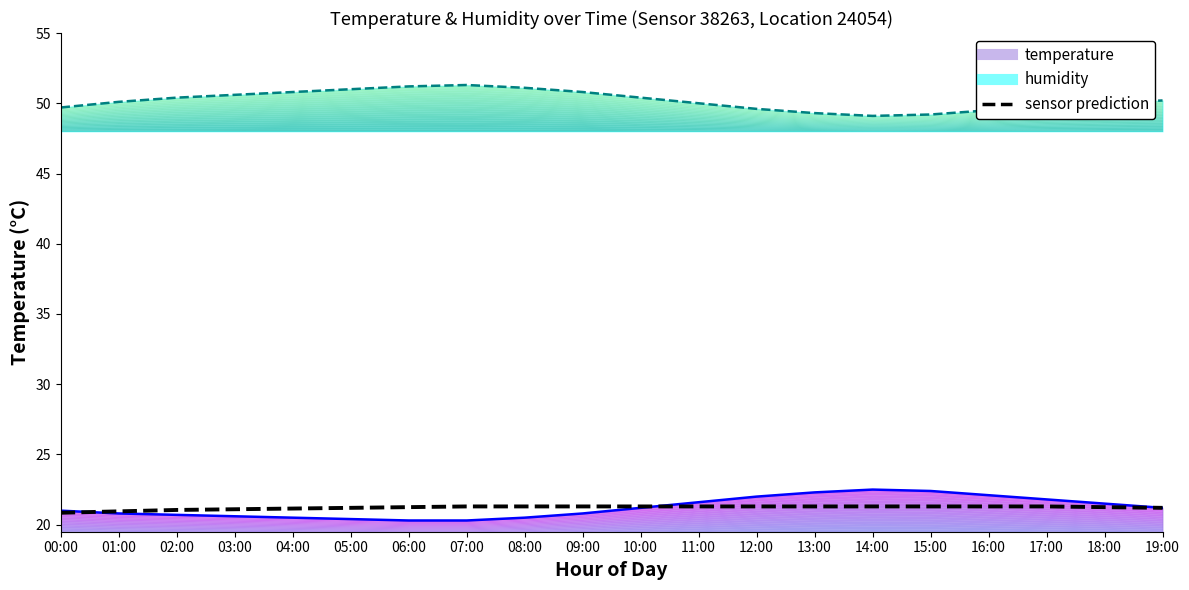

What is the label of the 19th point from the left?

18:00